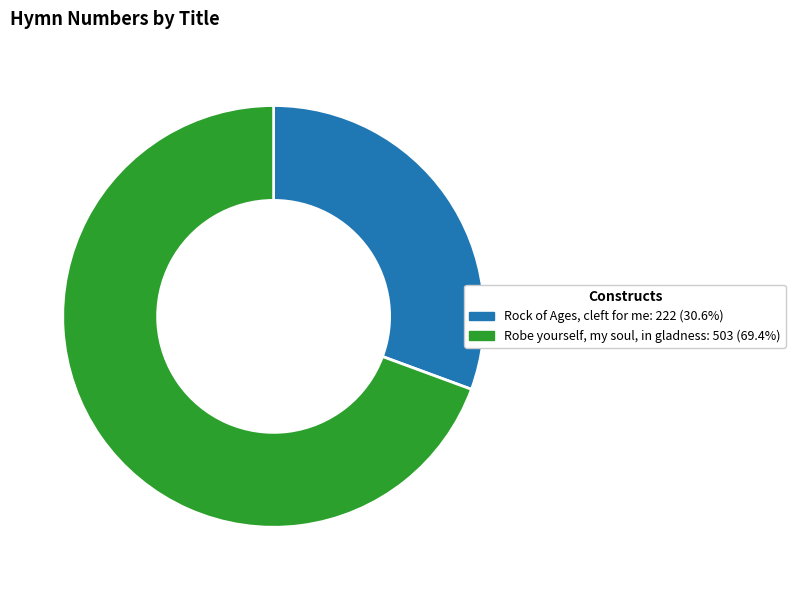

True or false: Robe yourself, my soul, in gladness accounts for 60% of the total.

False